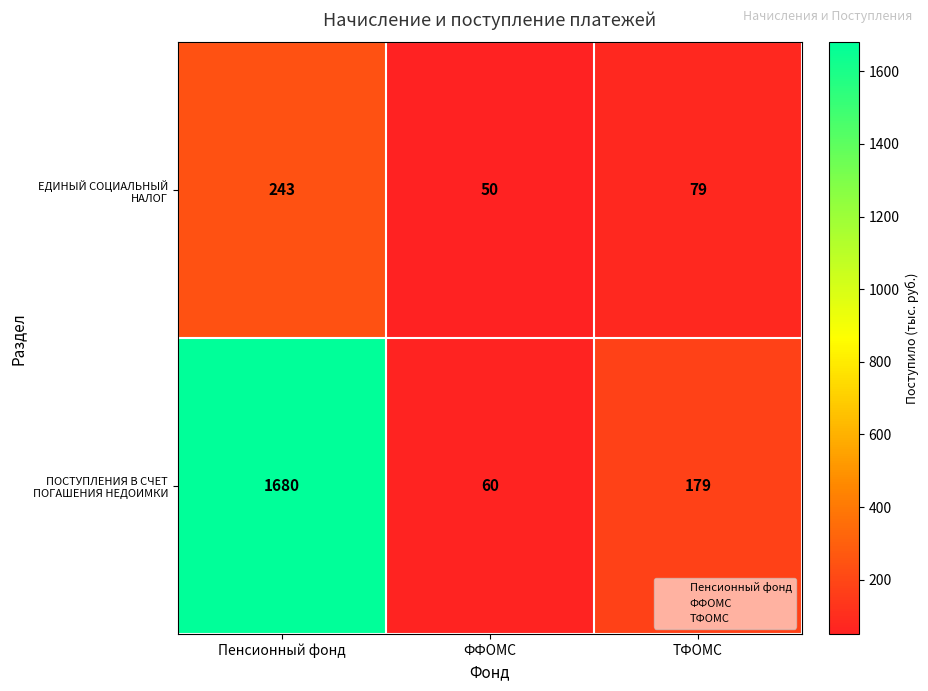

At which label does ПОСТУПЛЕНИЯ В СЧЕТ ПОГАШЕНИЯ НЕДОИМКИ first exceed 179?

Пенсионный фонд